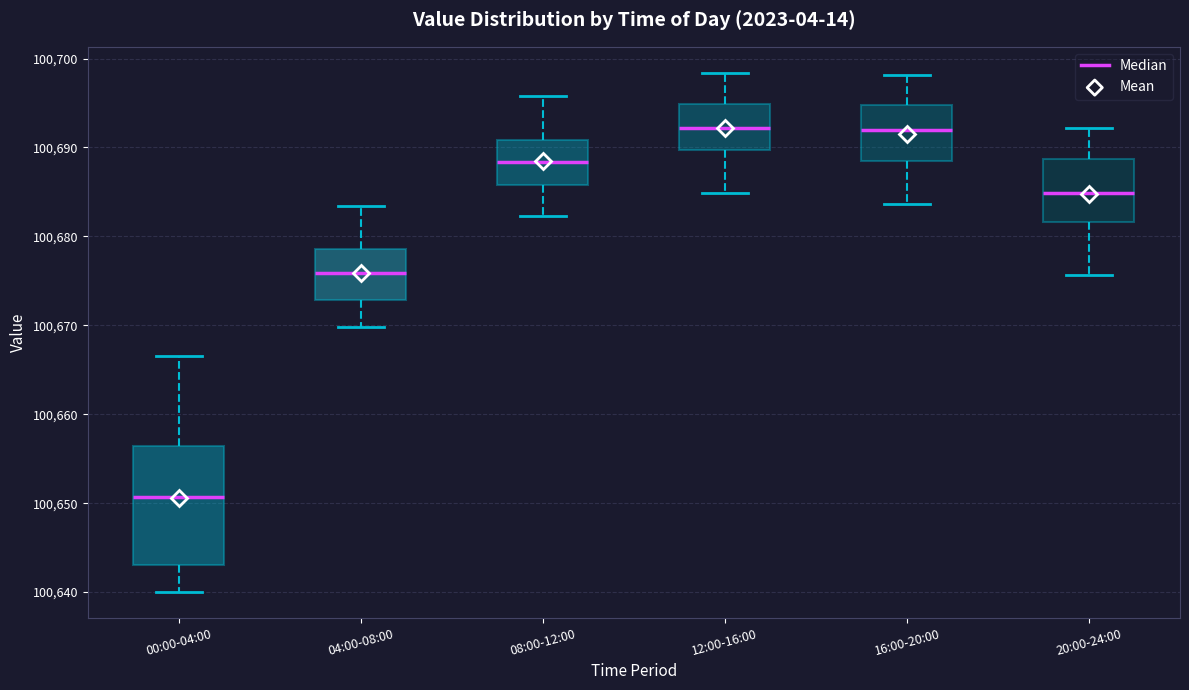

Reading left to right, read every box against the y-axis: the position of its median line, the range the box covers, and the ends of its whiskers. The values are not printed on the chart, so give them approximately, as read against the axis.

00:00-04:00: median 100651, box 100643 to 100656, whiskers 100640 to 100667
04:00-08:00: median 100676, box 100673 to 100679, whiskers 100670 to 100683
08:00-12:00: median 100688, box 100686 to 100691, whiskers 100682 to 100696
12:00-16:00: median 100692, box 100690 to 100695, whiskers 100685 to 100698
16:00-20:00: median 100692, box 100689 to 100695, whiskers 100684 to 100698
20:00-24:00: median 100685, box 100682 to 100689, whiskers 100676 to 100692